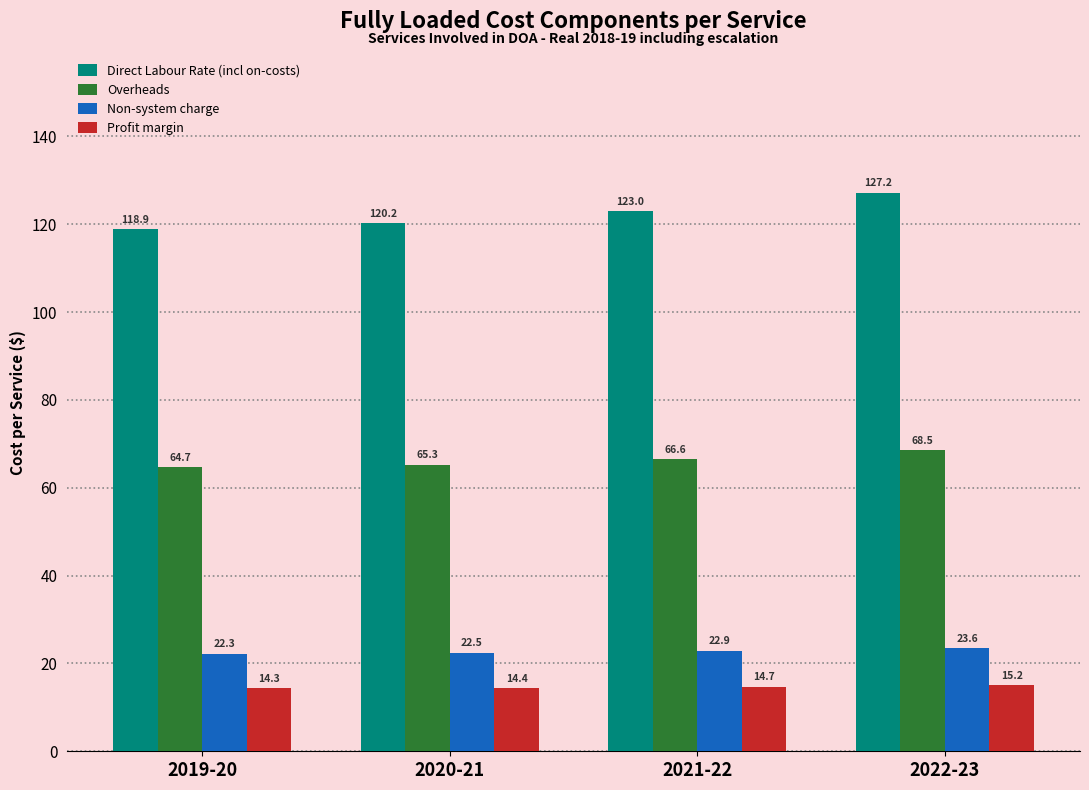

List the series in order of their peak value, lowest first.

Profit margin, Non-system charge, Overheads, Direct Labour Rate (incl on-costs)